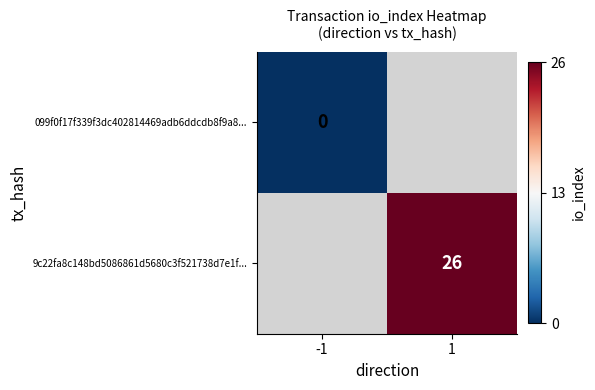

Between -1 and 1, which is larger?

1